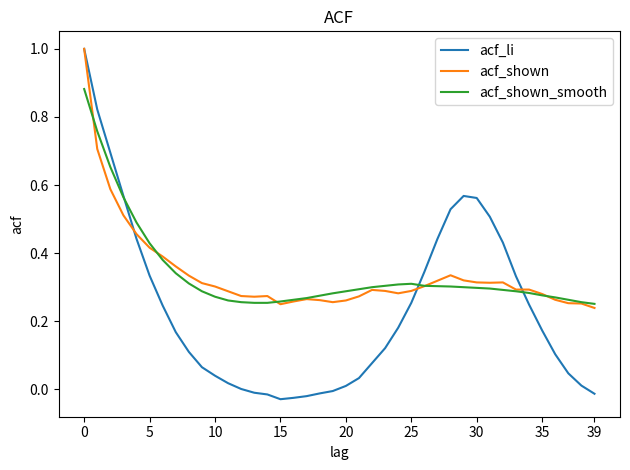

Which series has the largest range (max minus min)?

acf_li